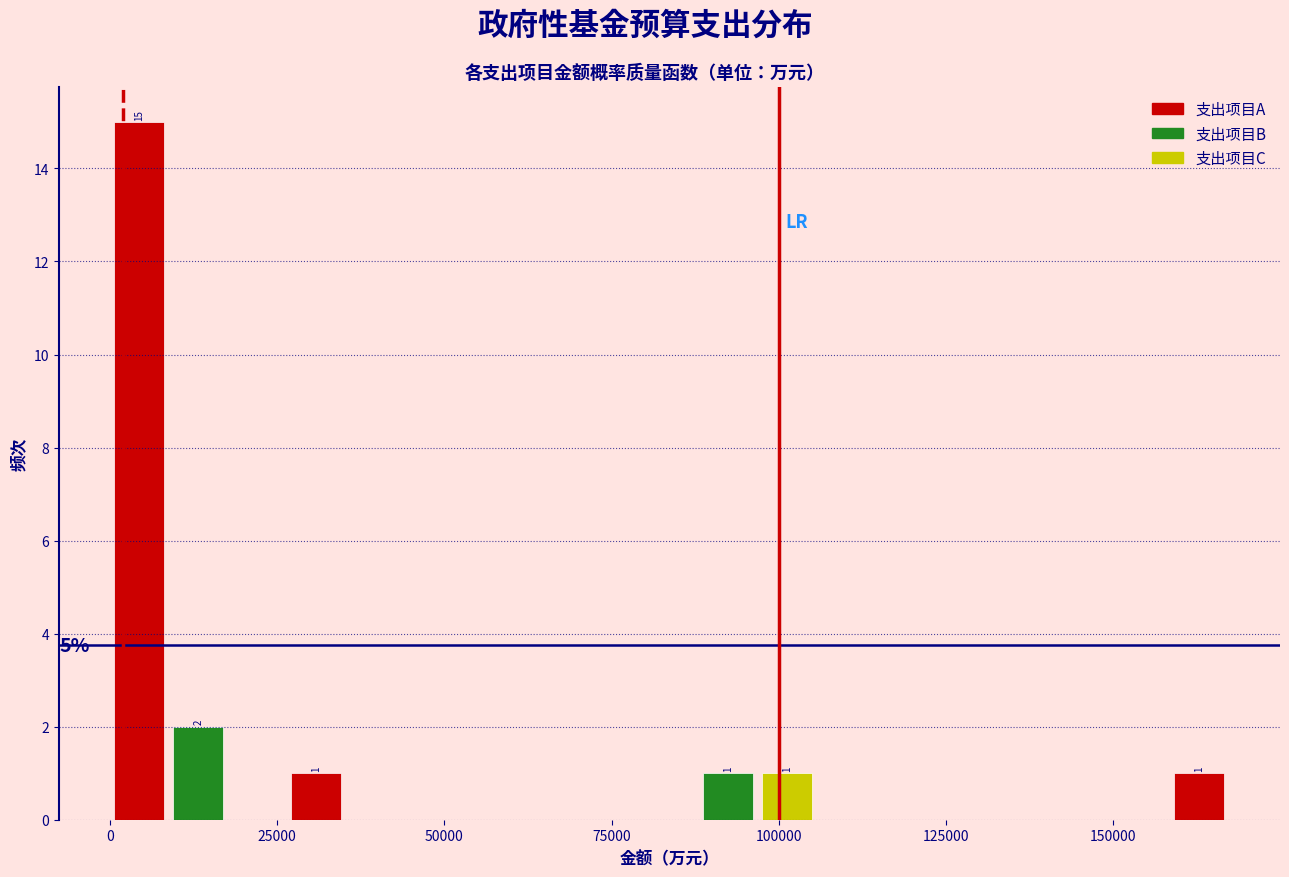

Read against the x-axis, roughly where is the centre of the tallest bar?

5000